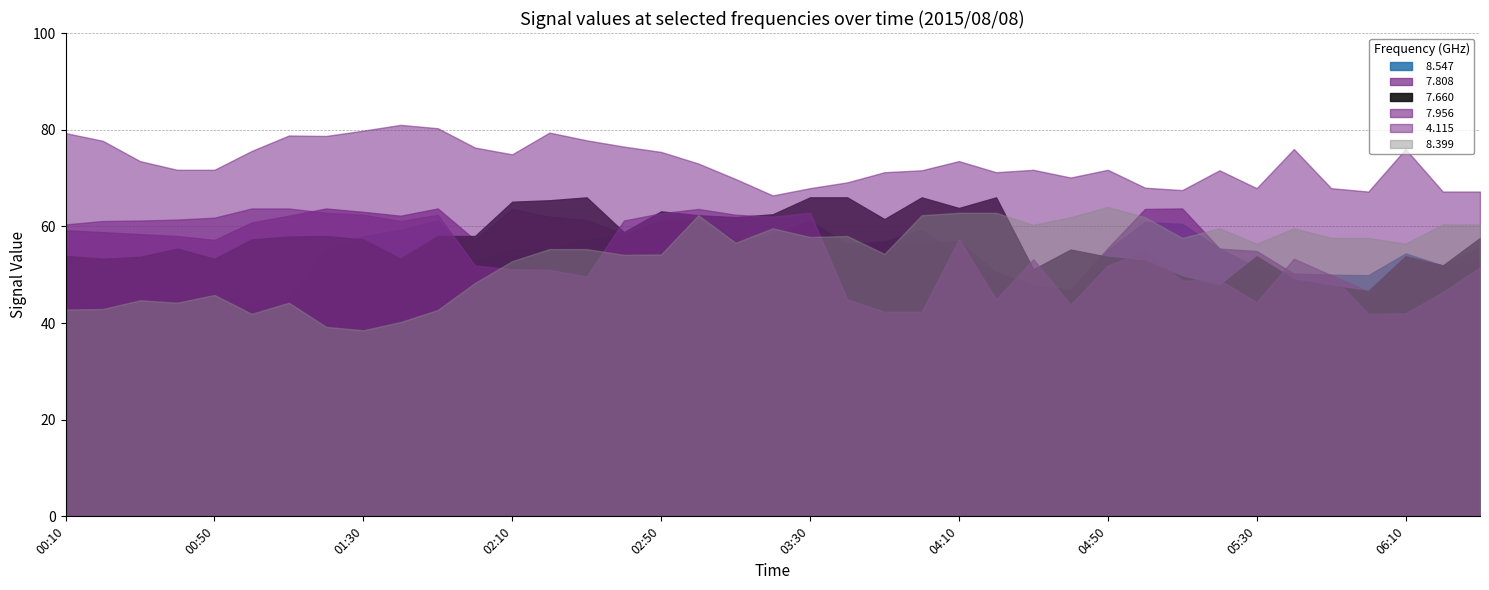

At which category does the chart reach its minimum across all series?

01:30